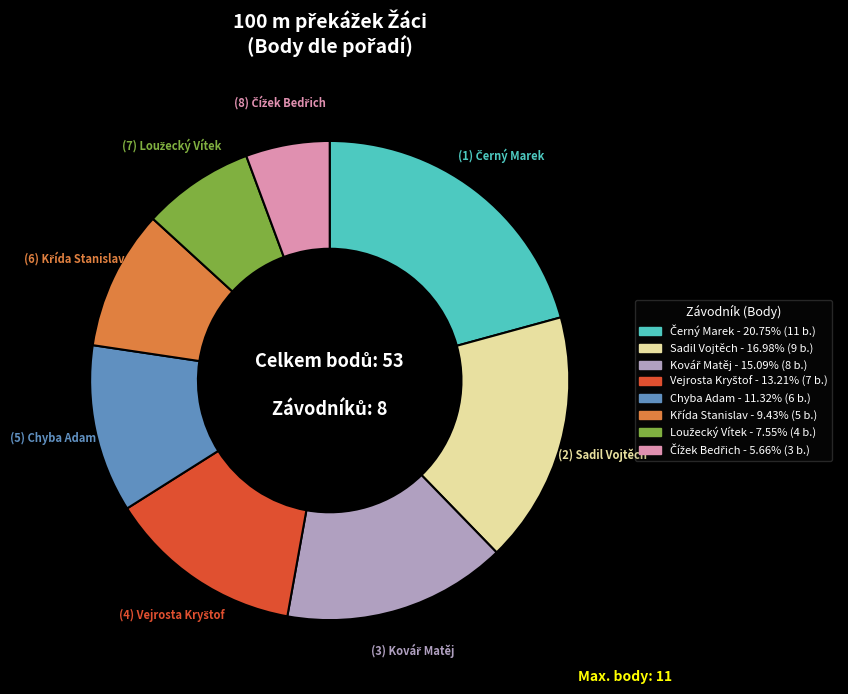

Is there a majority slice in this chart?

No